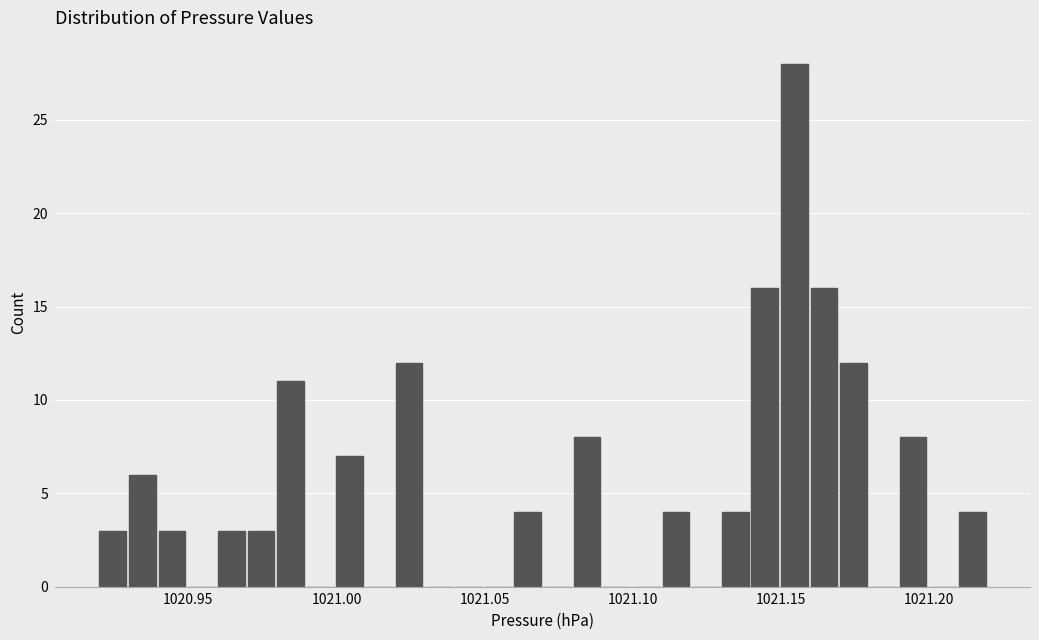

Read against the x-axis, roughly where is the centre of the tallest bar?

1021.155